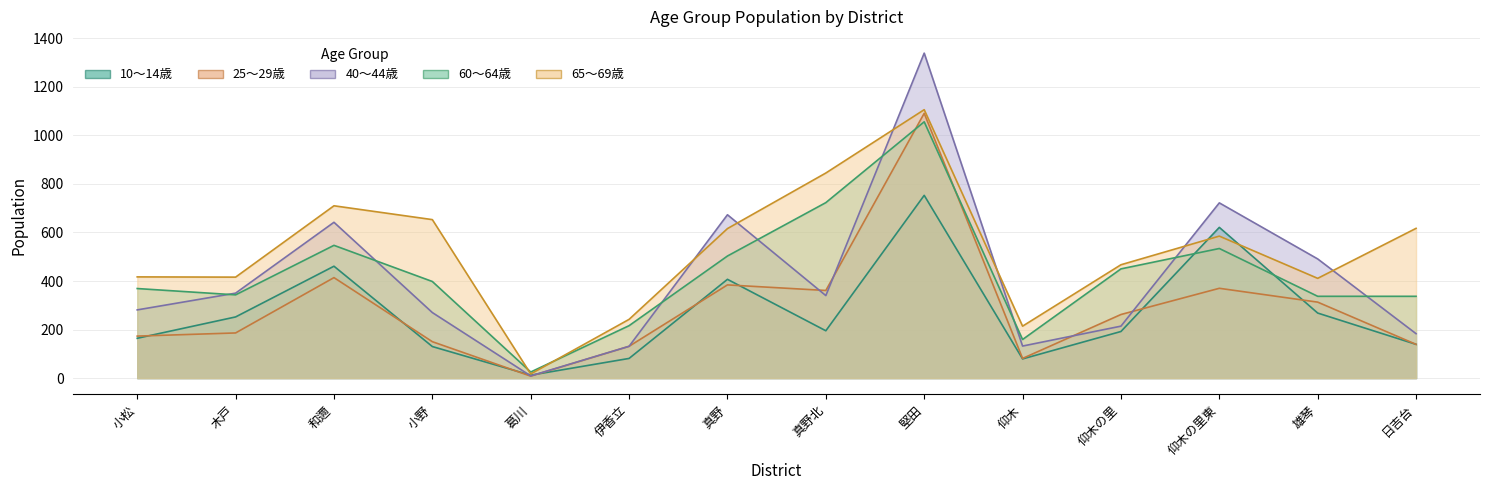

True or false: 10～14歳 has more than 0 points higher than both neighbors.

True